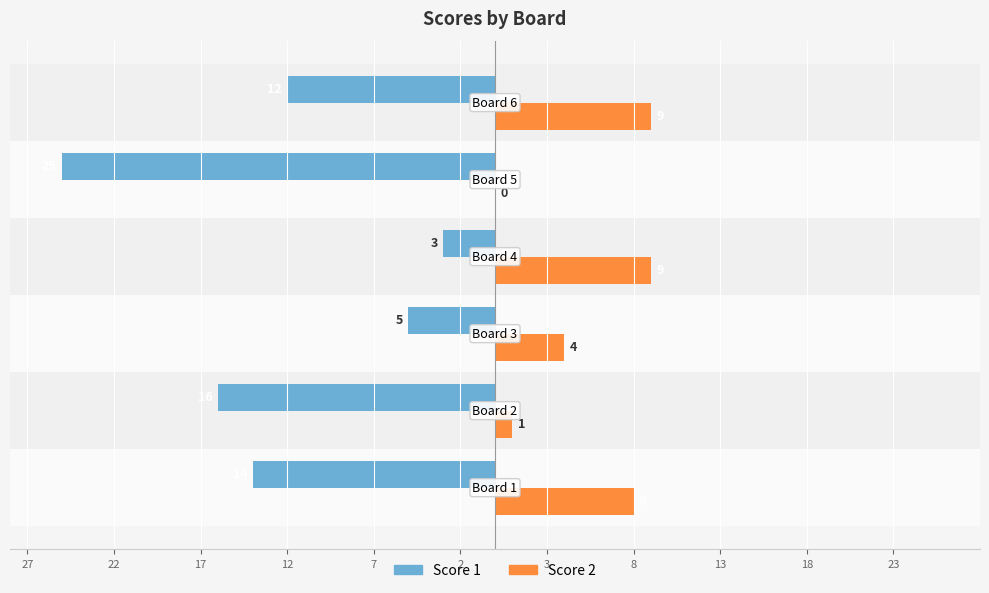

What are all the series names shown in the legend?

Score 1, Score 2